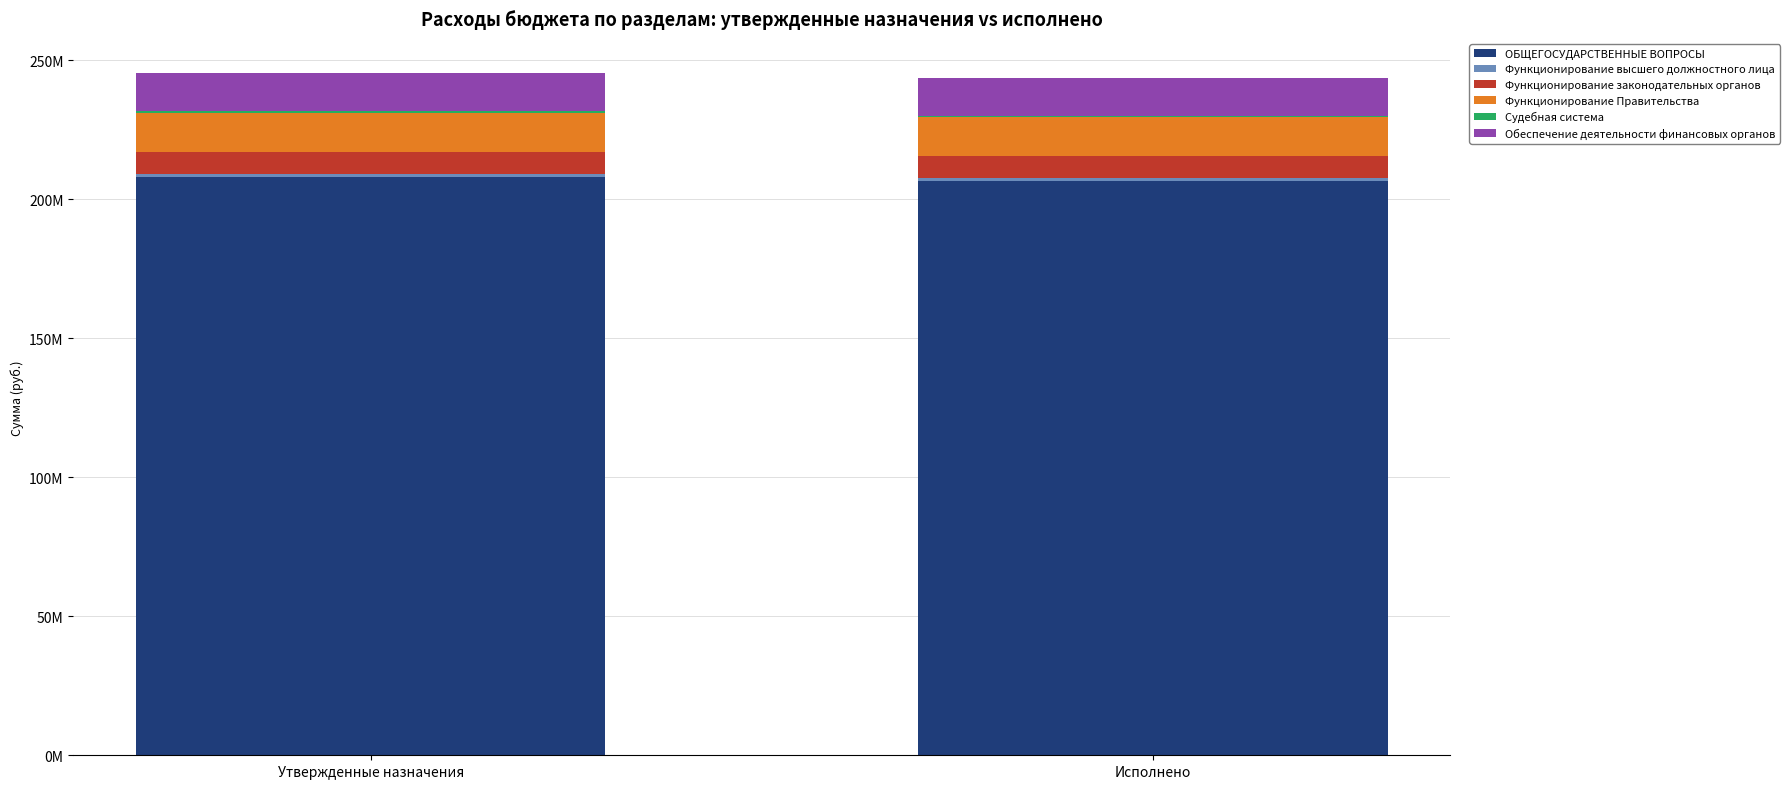

Are the bars horizontal?

No